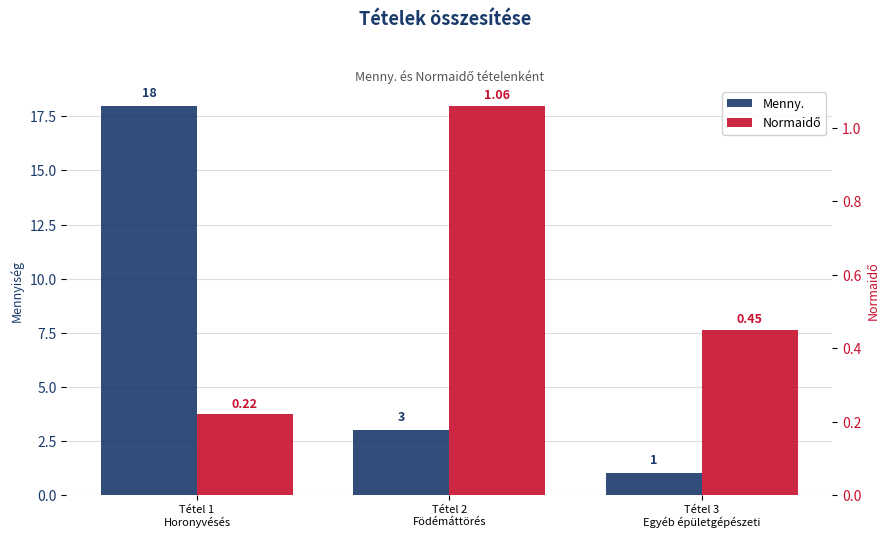

At which label is Normaidő closest to 0?

Tétel 1
Horonyvésés